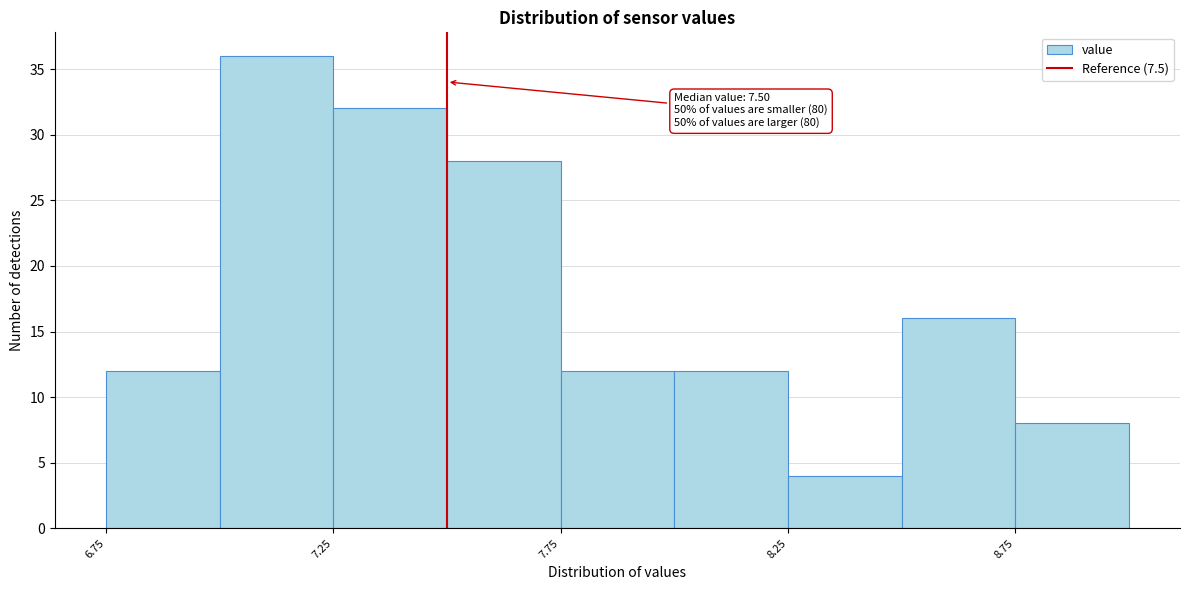

Over which range of the x-axis is the bar tallest?

7.00 to 7.25